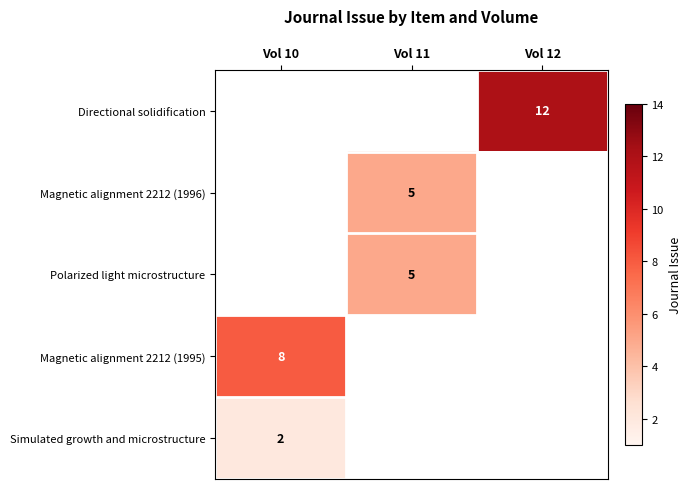

Is it true that Magnetic alignment 2212 (1995) equals 4 at Vol 10?

False